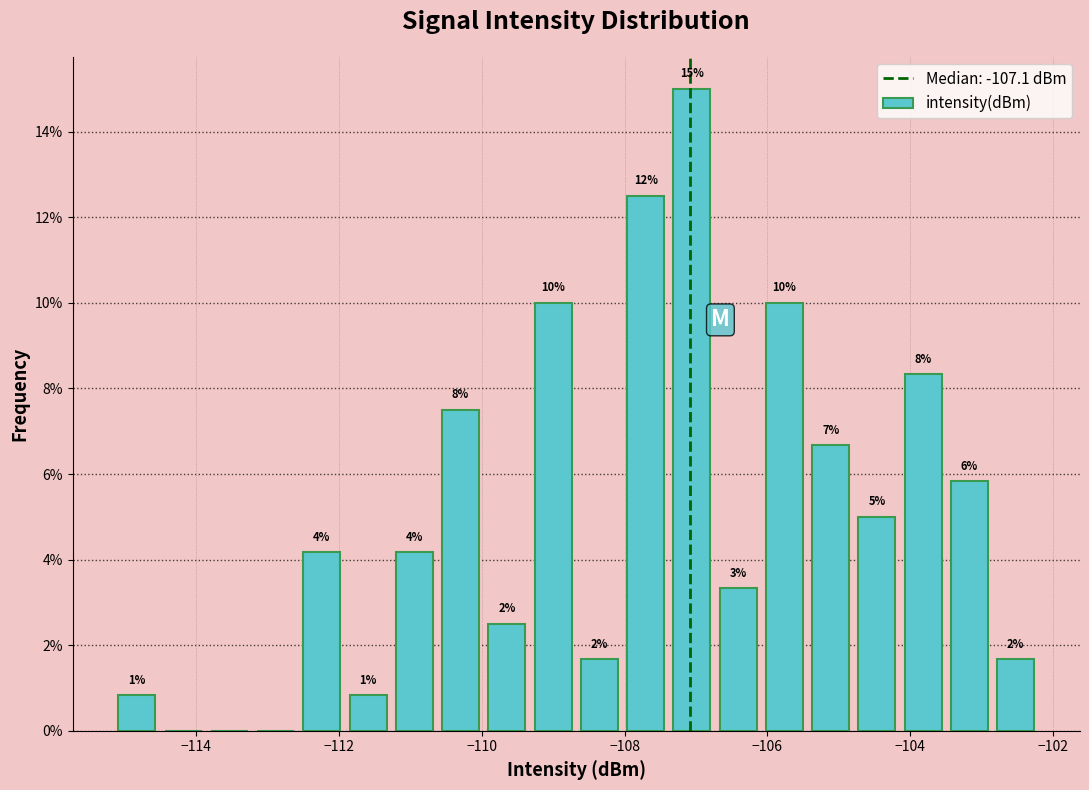

Read against the x-axis, roughly where is the centre of the tallest bar?

-107.0